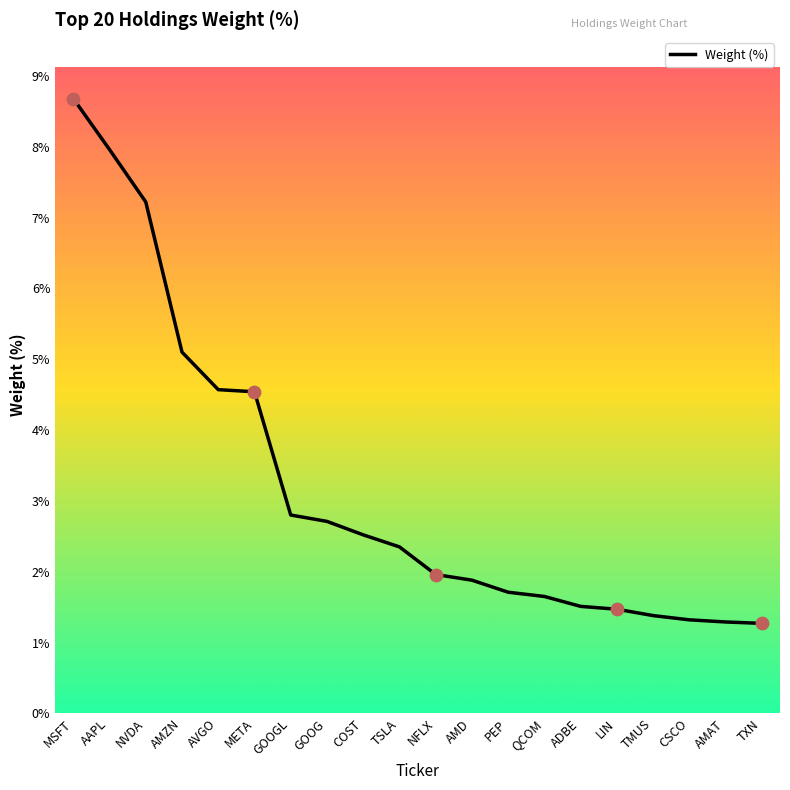

Approximately how many times larger is the value at GOOG compared to LIN?

1.8